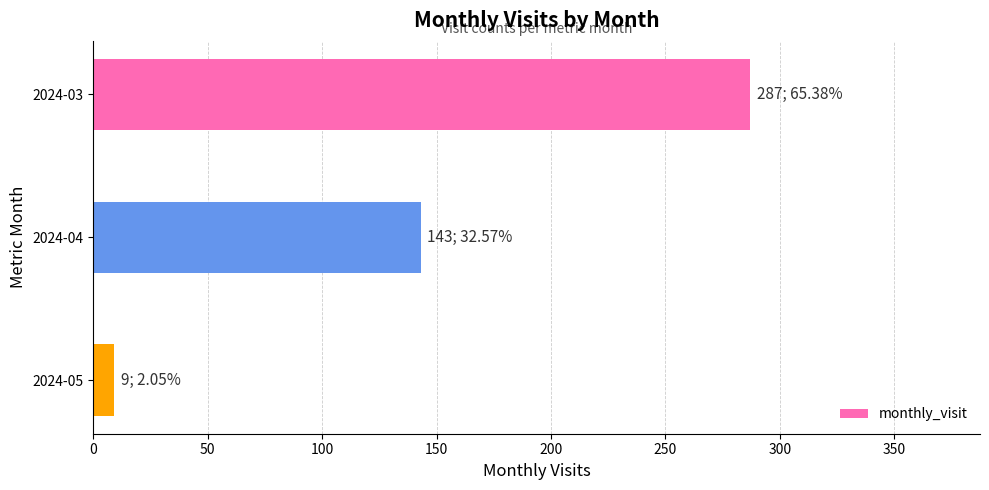

Is it true that the value at 2024-04 is 32?

False